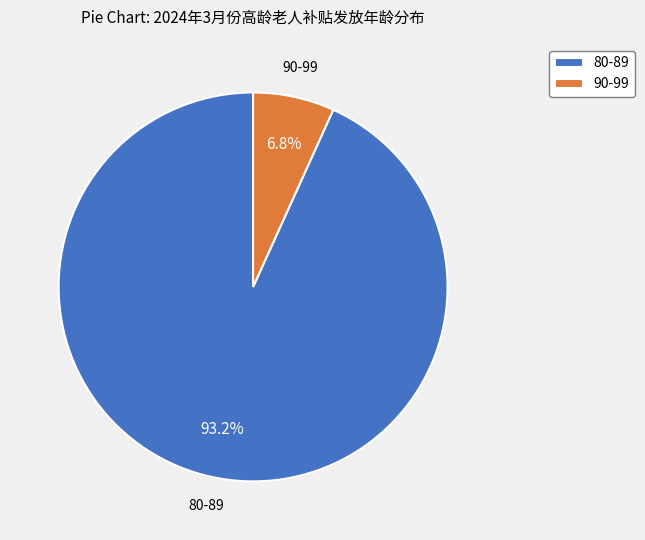

How many segments does this pie chart have?

2